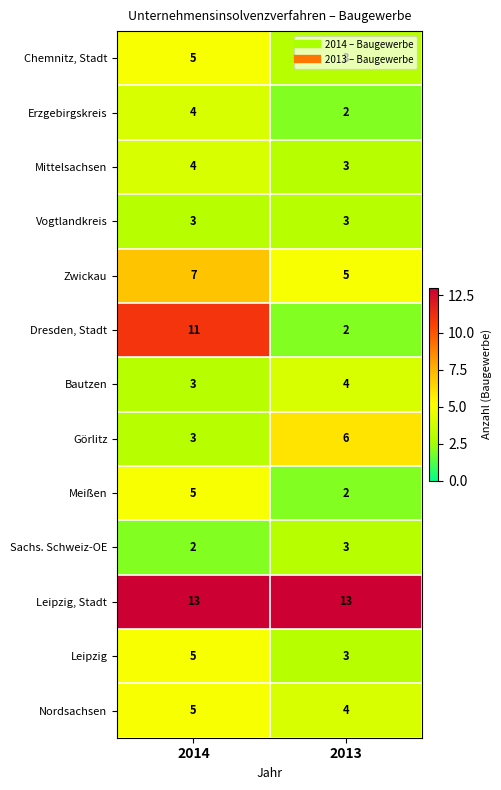

What is the difference between the highest and lowest values at 2014?

11